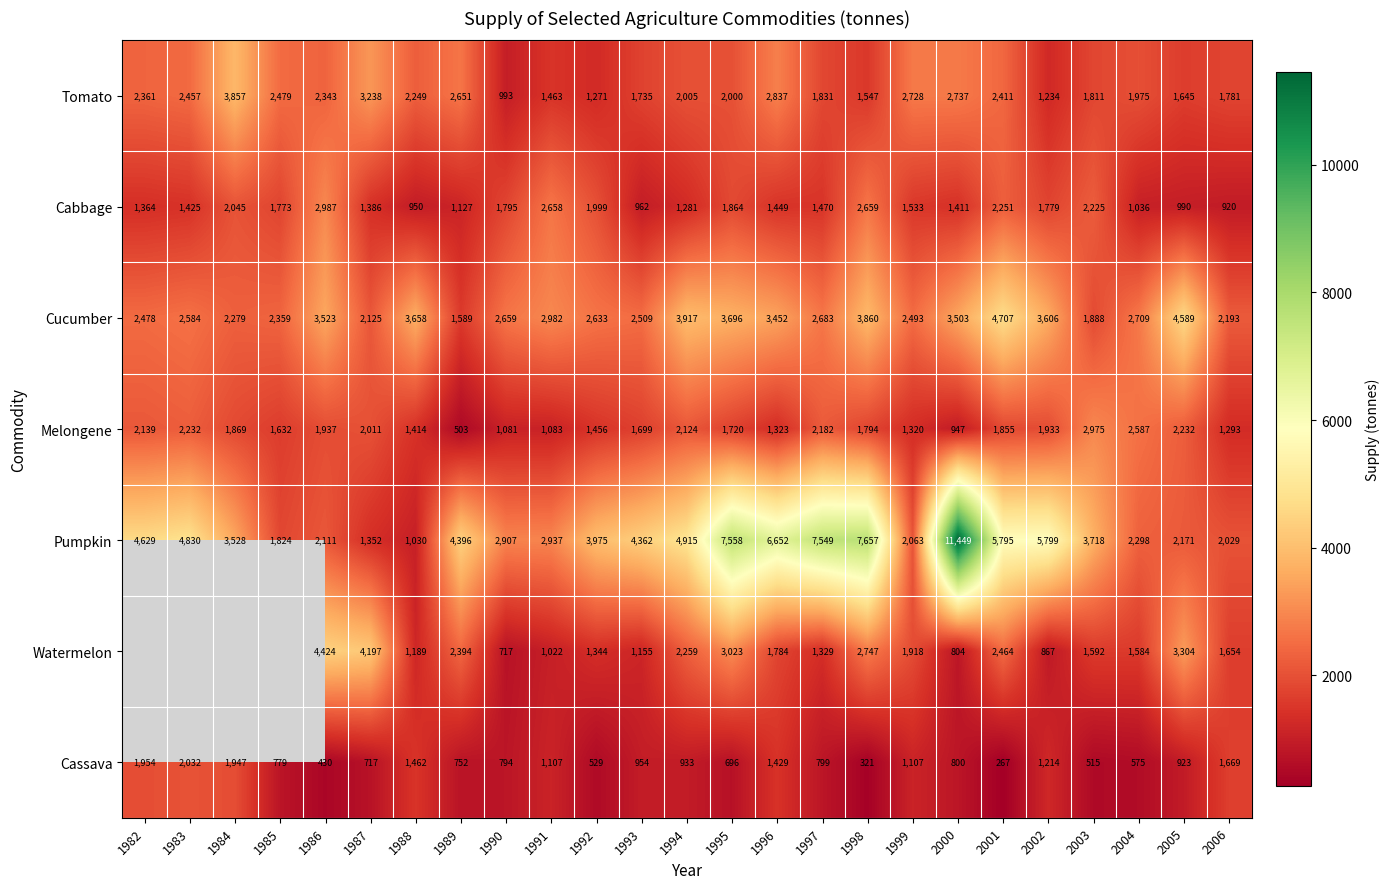

Which series changed the most between 1992 and 1993?

Cabbage